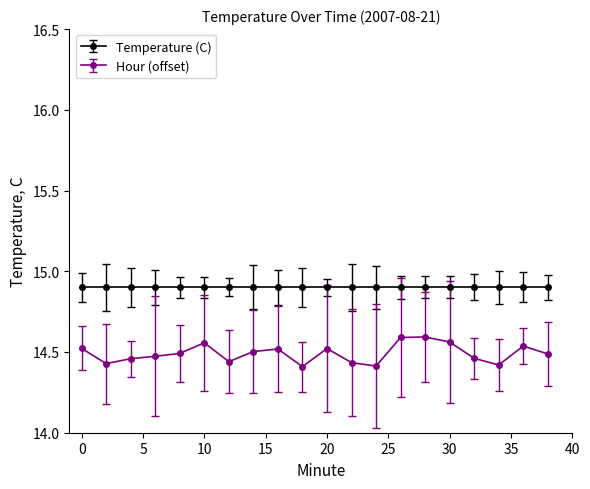

Which series has the largest range (max minus min)?

Hour (offset)